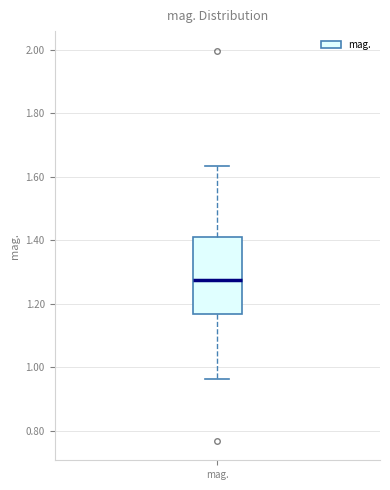

Where does the lower whisker of the box for mag. end on the y-axis? The values are not printed on the chart, so give them approximately, as read against the axis.

0.96